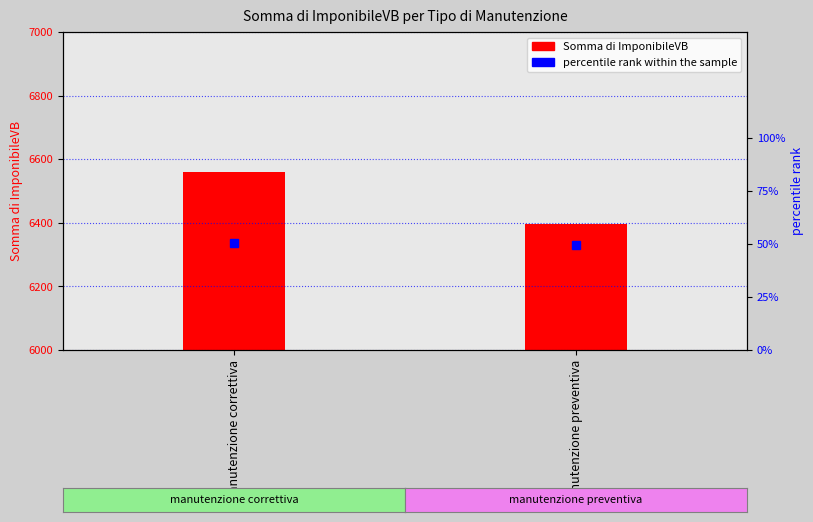

The value of percentile rank within the sample at manutenzione correttiva is 29.5. True or false?

False